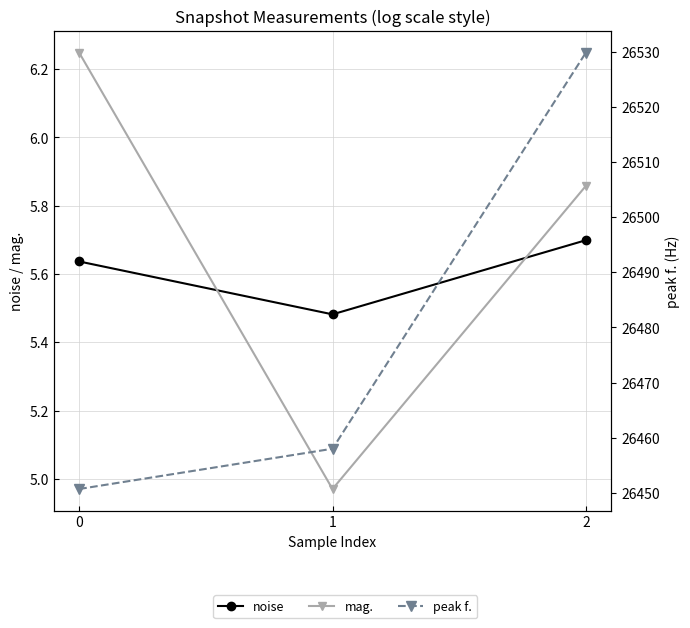

What is the smallest value displayed?

5.0